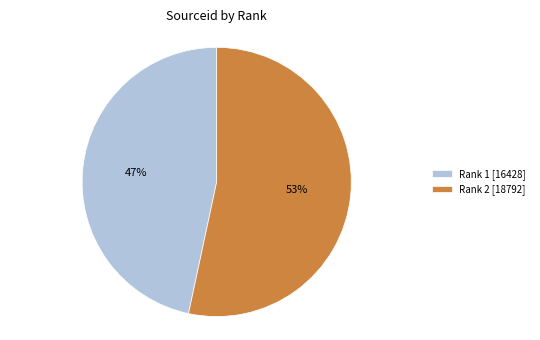

Which has a higher value, Rank 2 [18792] or Rank 1 [16428]?

Rank 2 [18792]